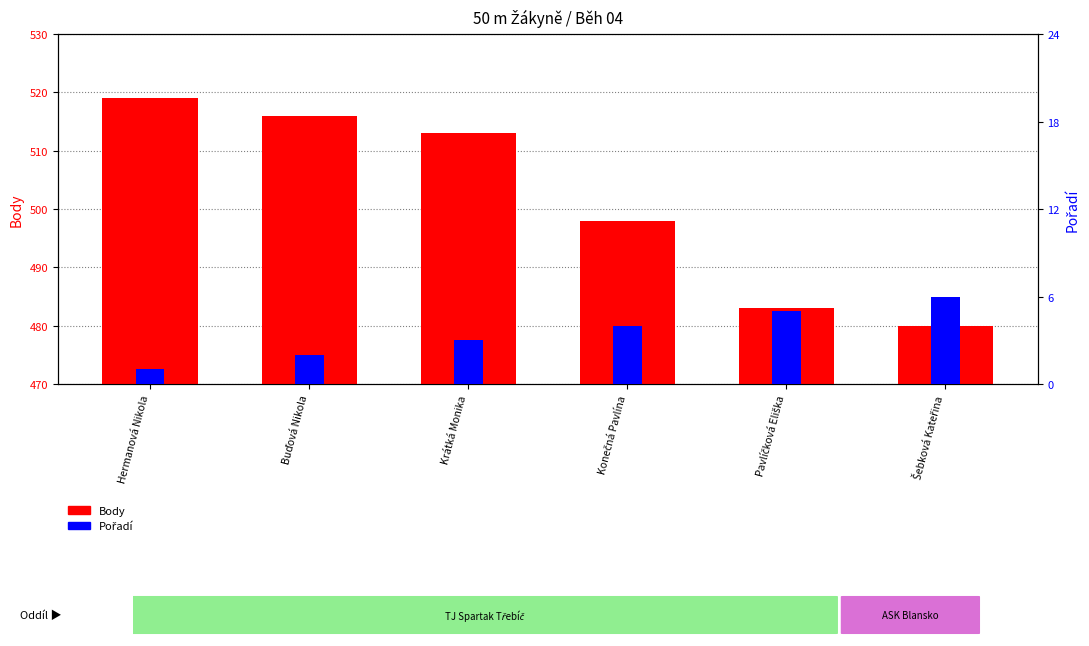

How many Pořadí values are between 2 and 5?

4